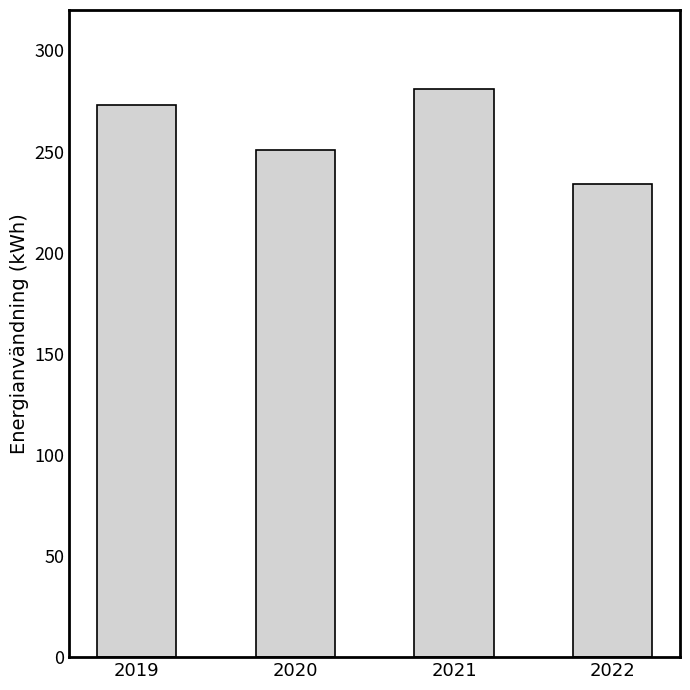

Is it true that the value at 2022 is 378?

False